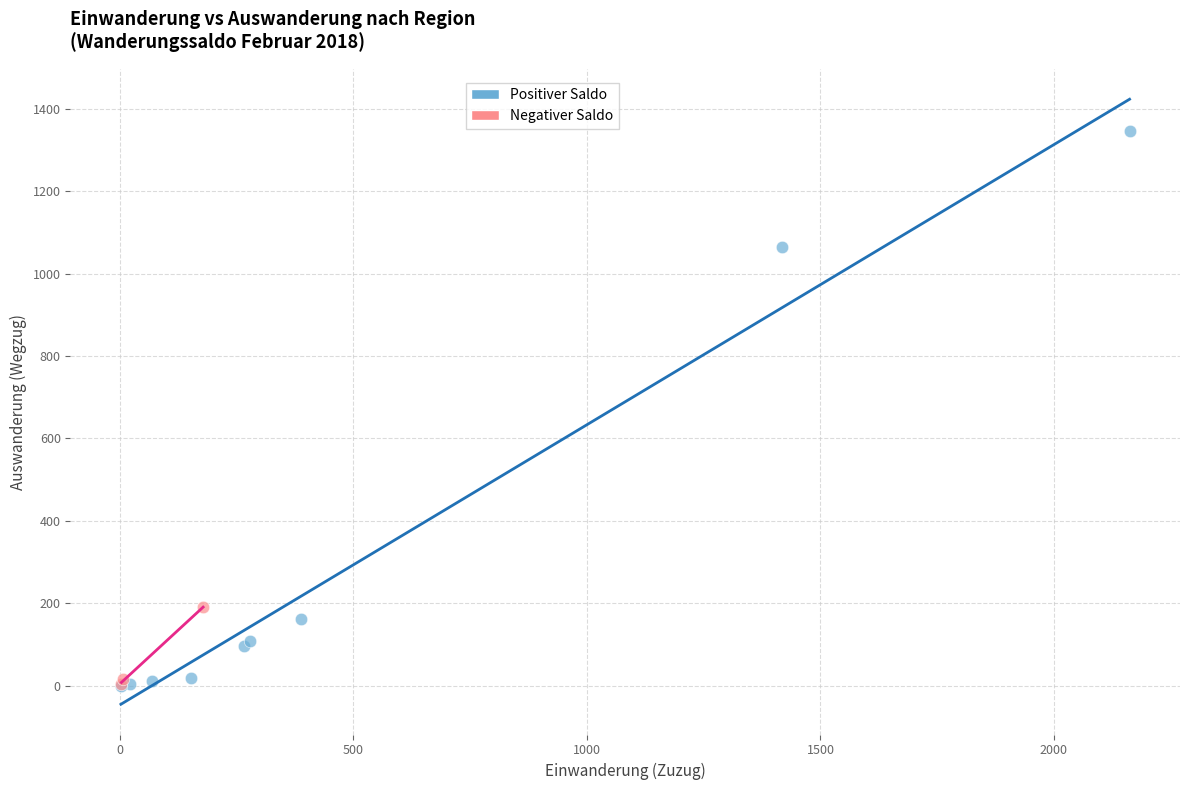

Which series reaches the maximum Y coordinate?

Positiver Saldo